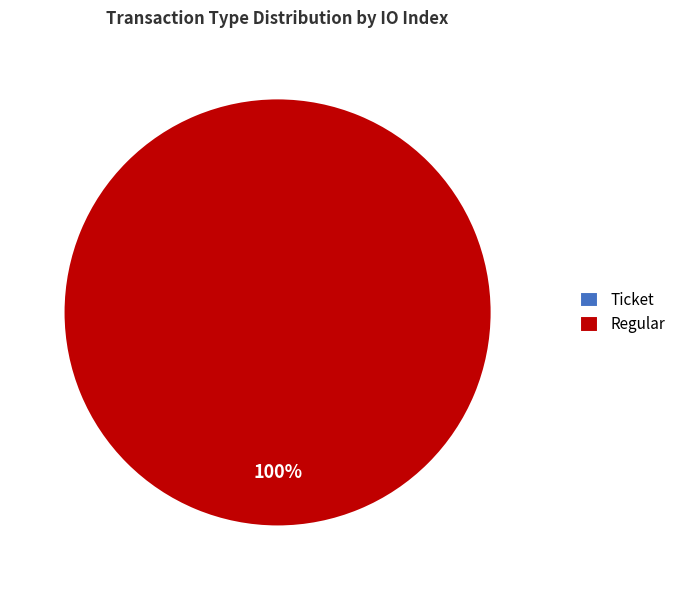

To the nearest percent, what is the combined percentage of Ticket and Regular?

100%